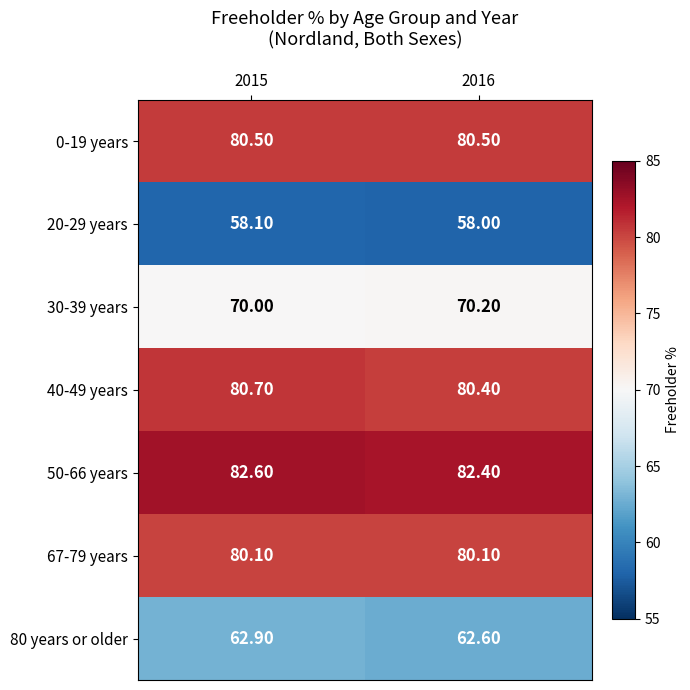

Count the number of categories in the chart.

2